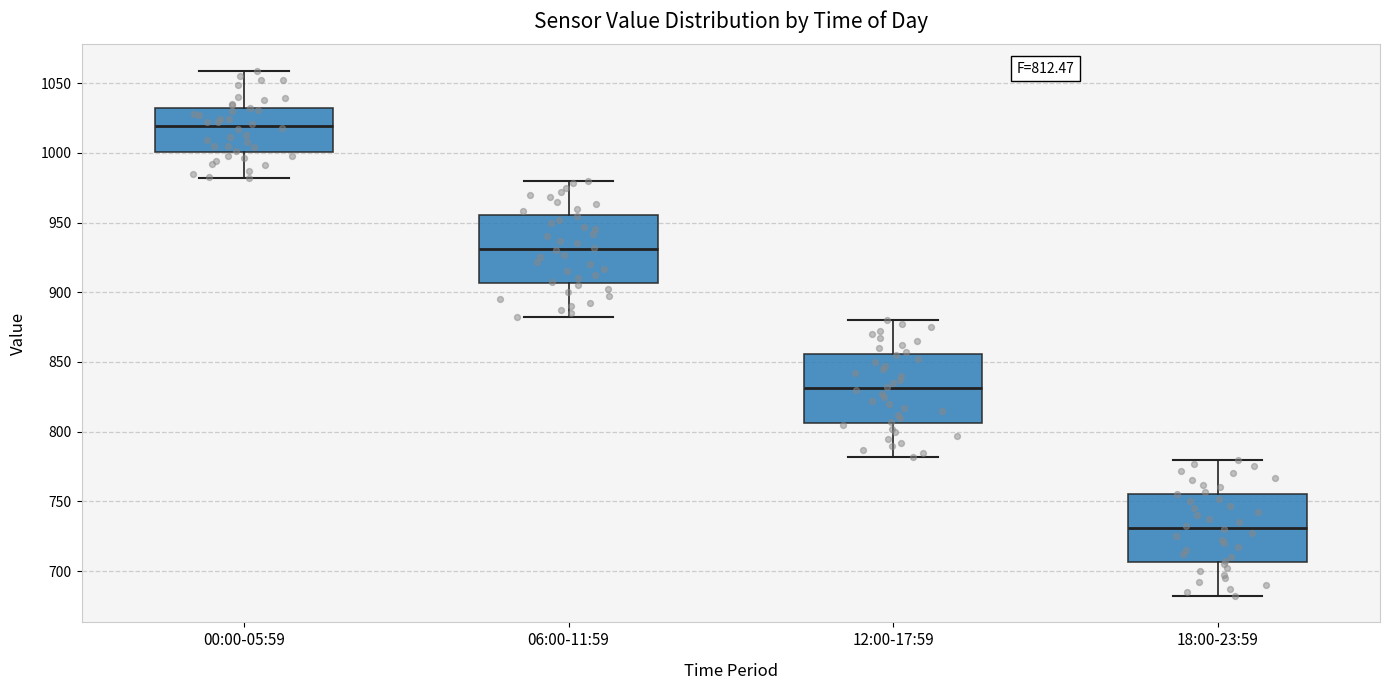

Which box has the highest median line?

00:00-05:59